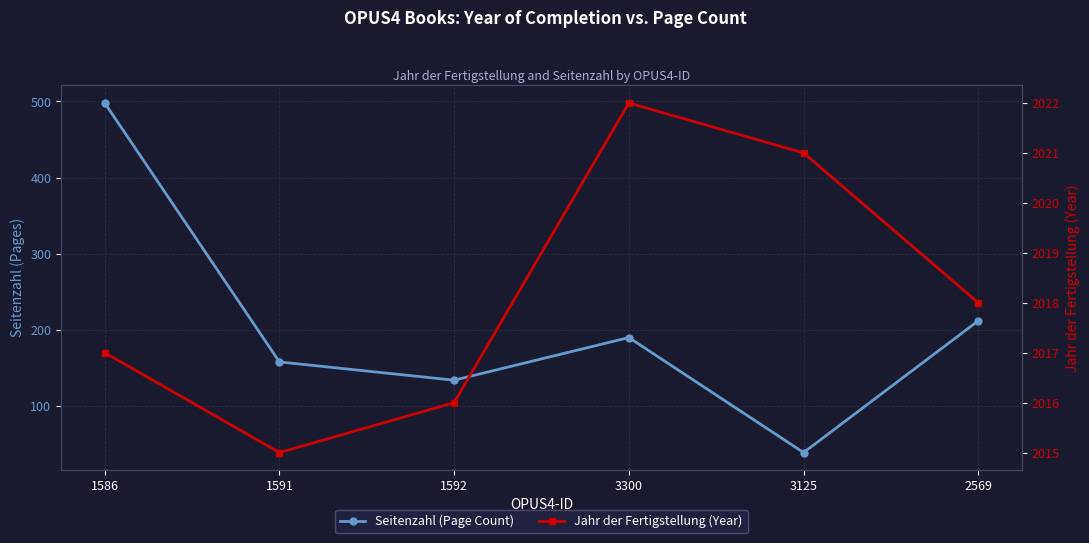

How many values in the Seitenzahl (Page Count) series exceed 190?

2